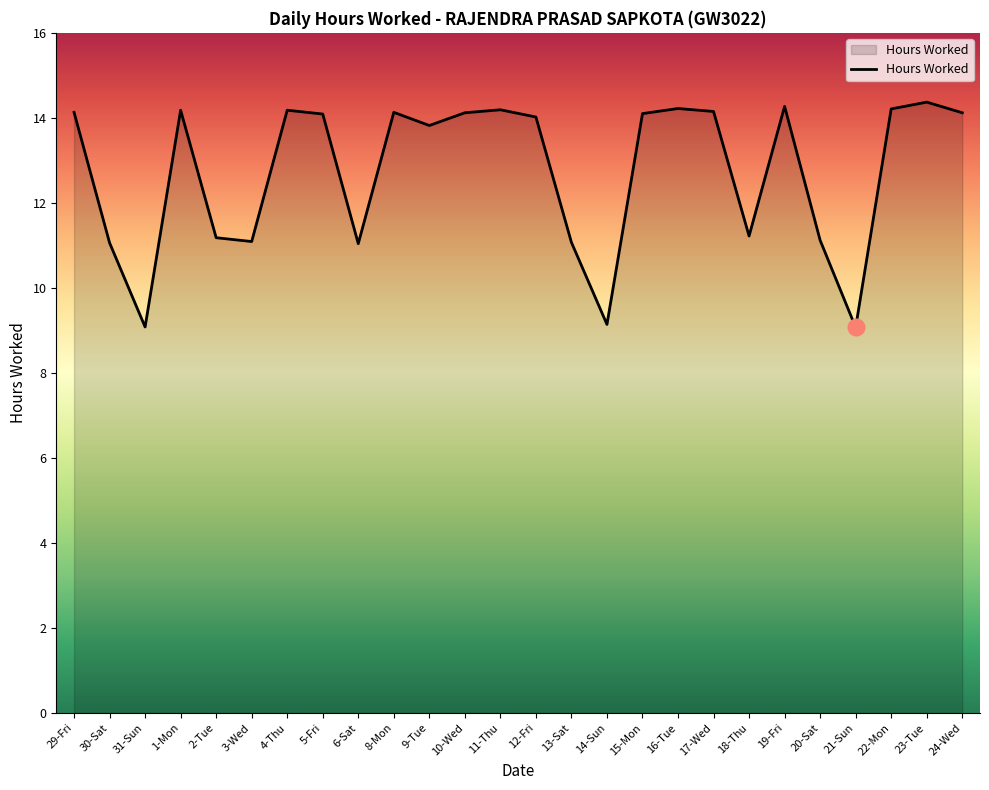

True or false: the data shows 11.1 at 3-Wed.

True